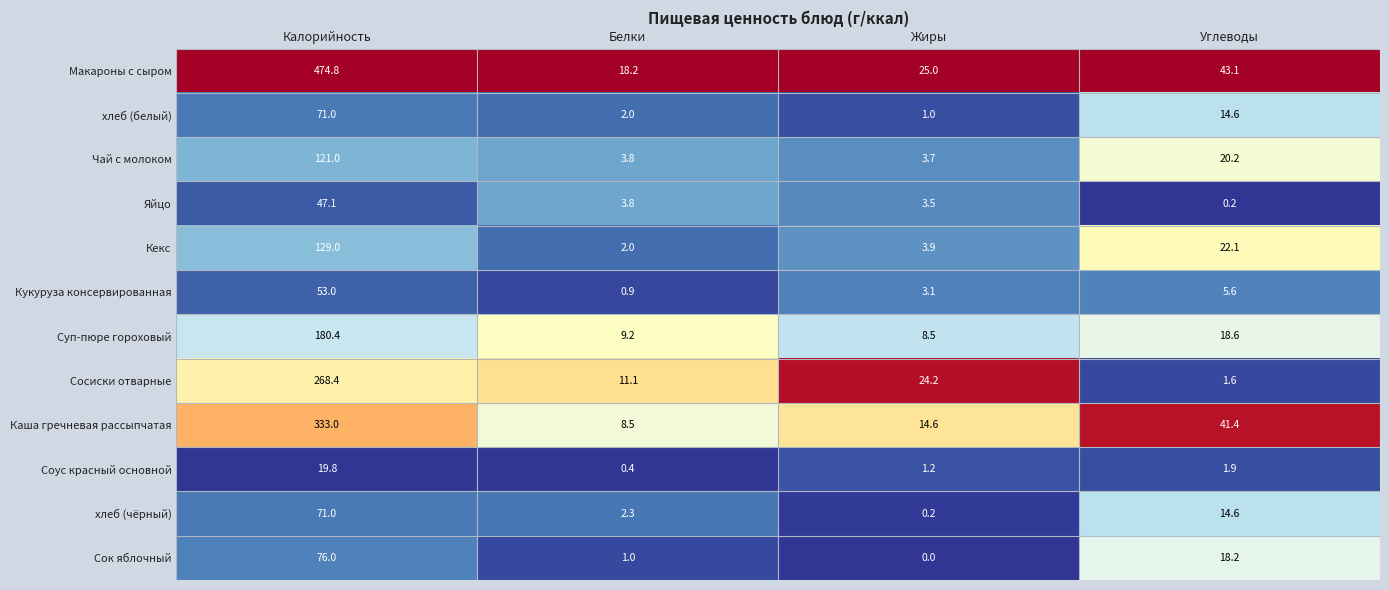

What is the total value across all series at Углеводы?

202.1